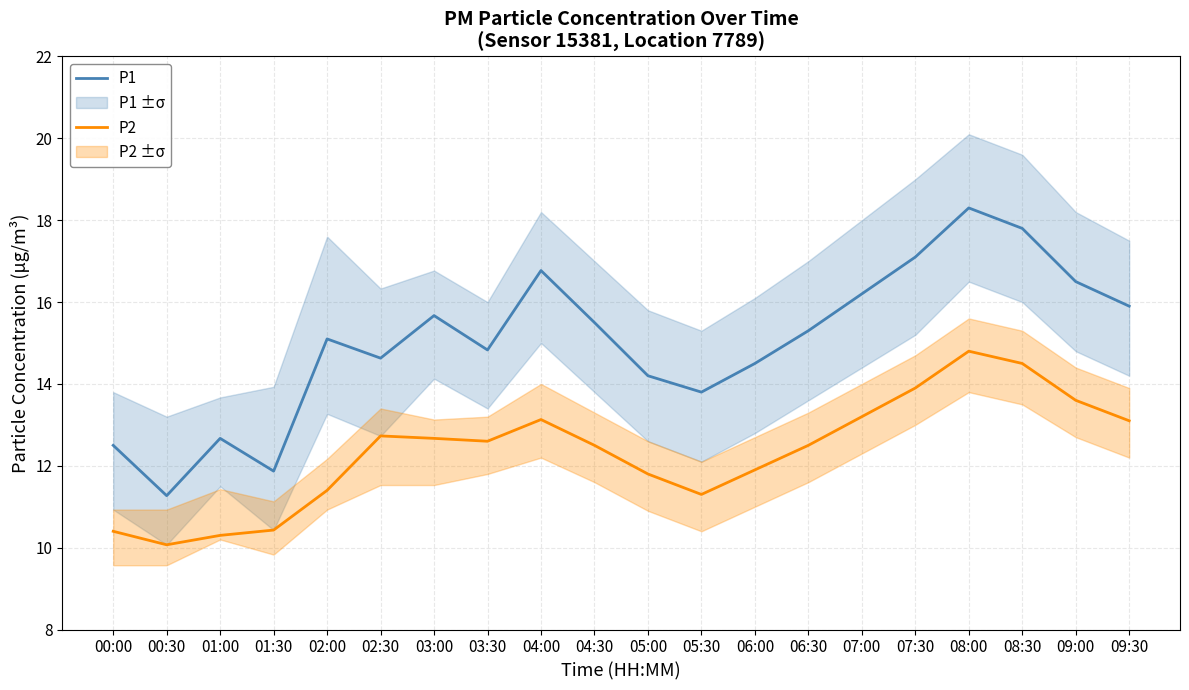

True or false: P1 and P2 intersect in this chart.

False